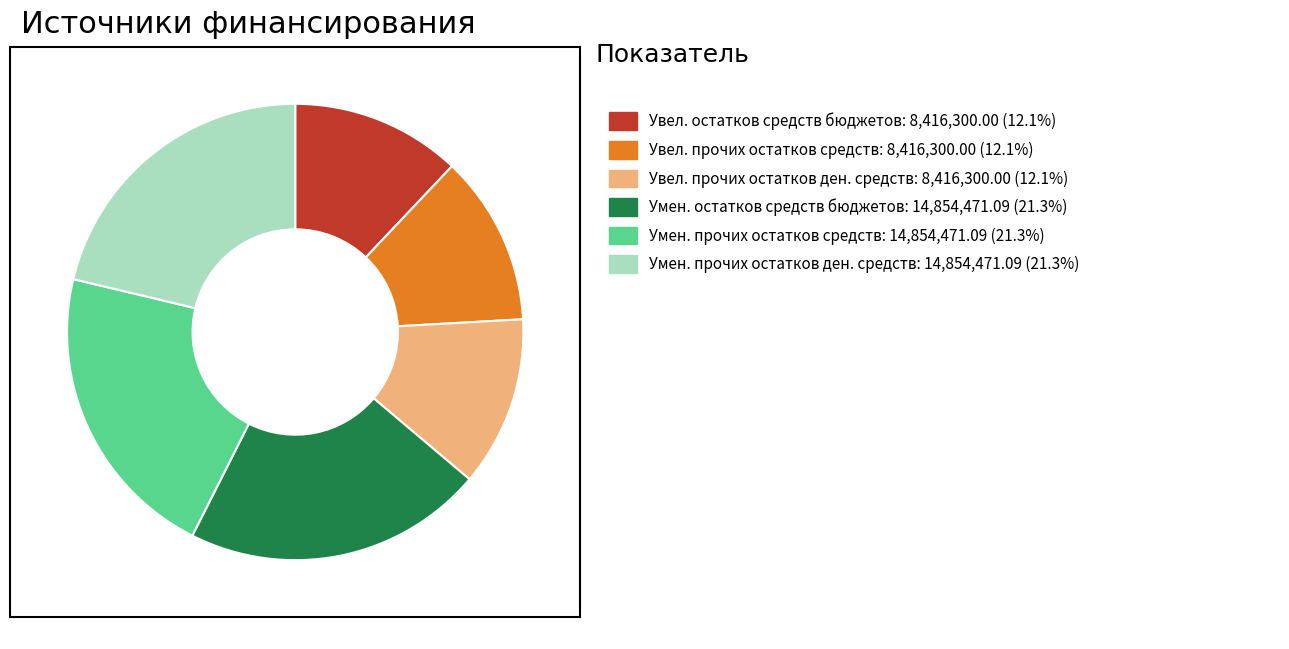

Does any single category account for the majority?

No